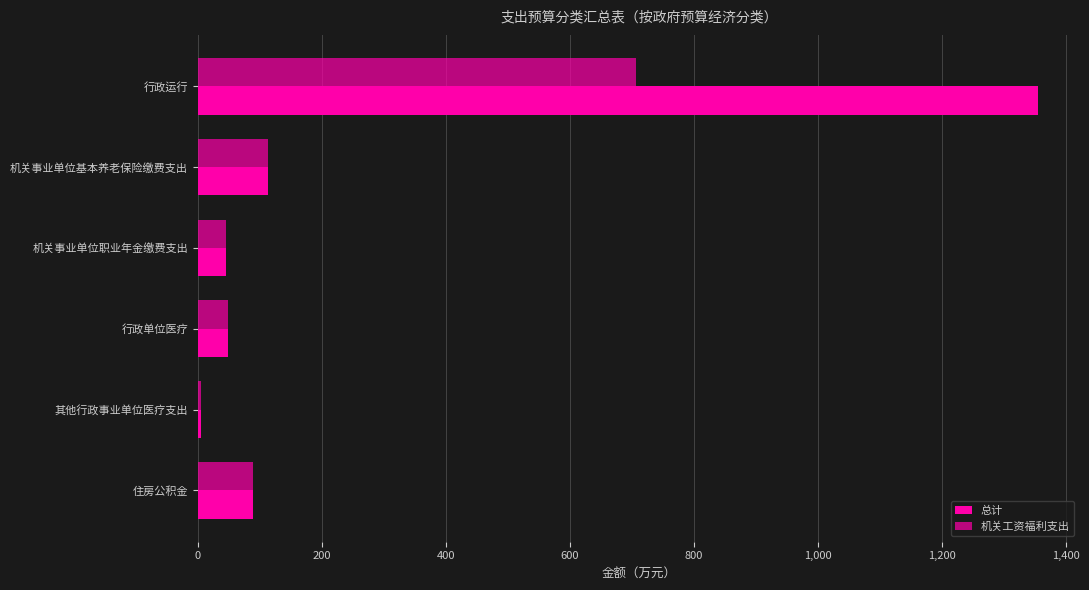

What is the sum of all 机关工资福利支出 values?

1009.9